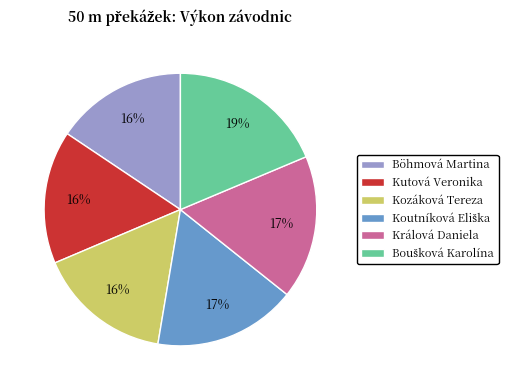

Is it true that Kutová Veronika is 16% of the pie?

True